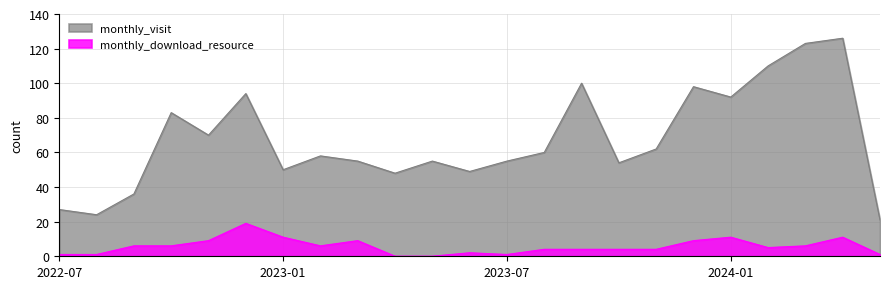

What is the sum of all monthly_visit values?

1550